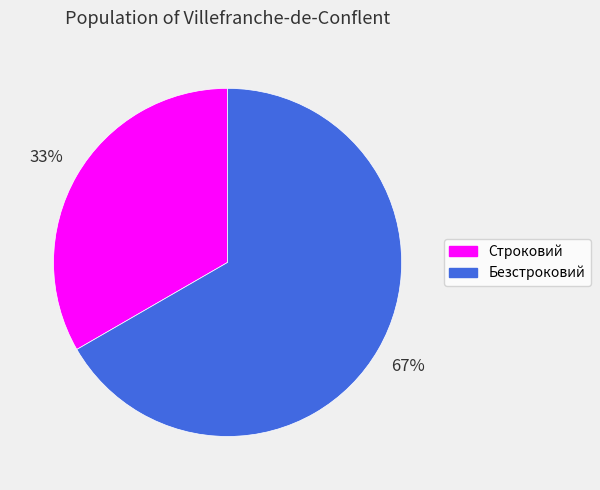

To the nearest percent, what portion does Безстроковий represent?

67%